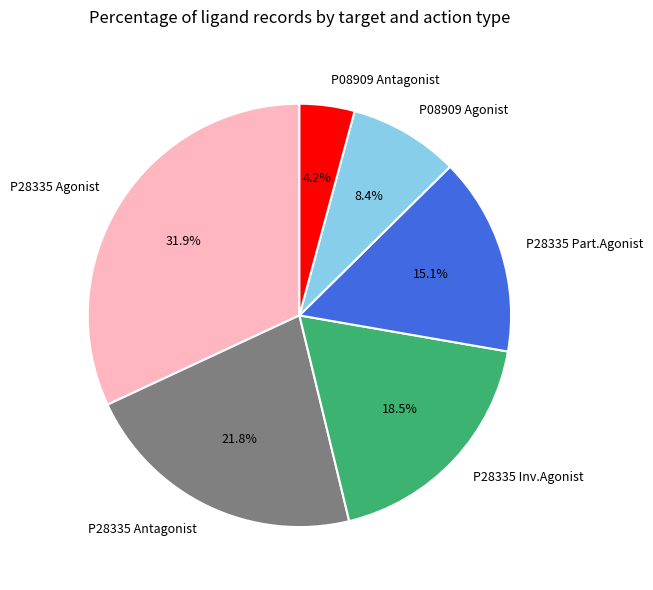

Does any single category account for the majority?

No